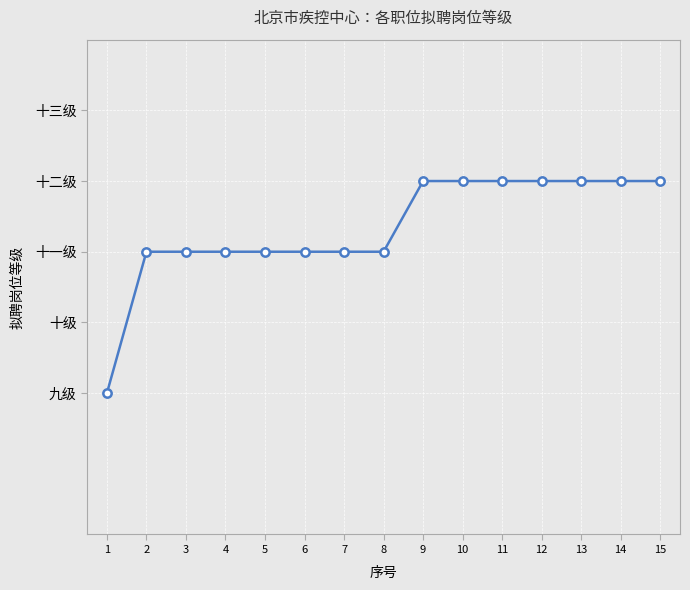

What is the difference between the second highest and second lowest values?

1